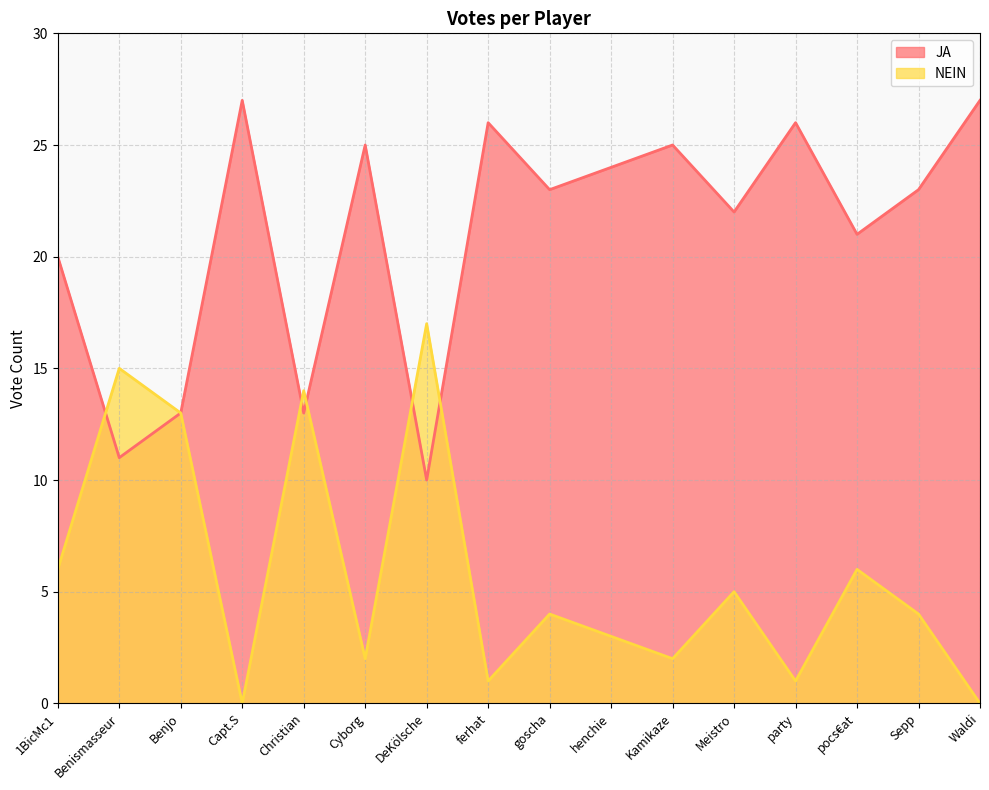

What is the greatest value displayed?

27